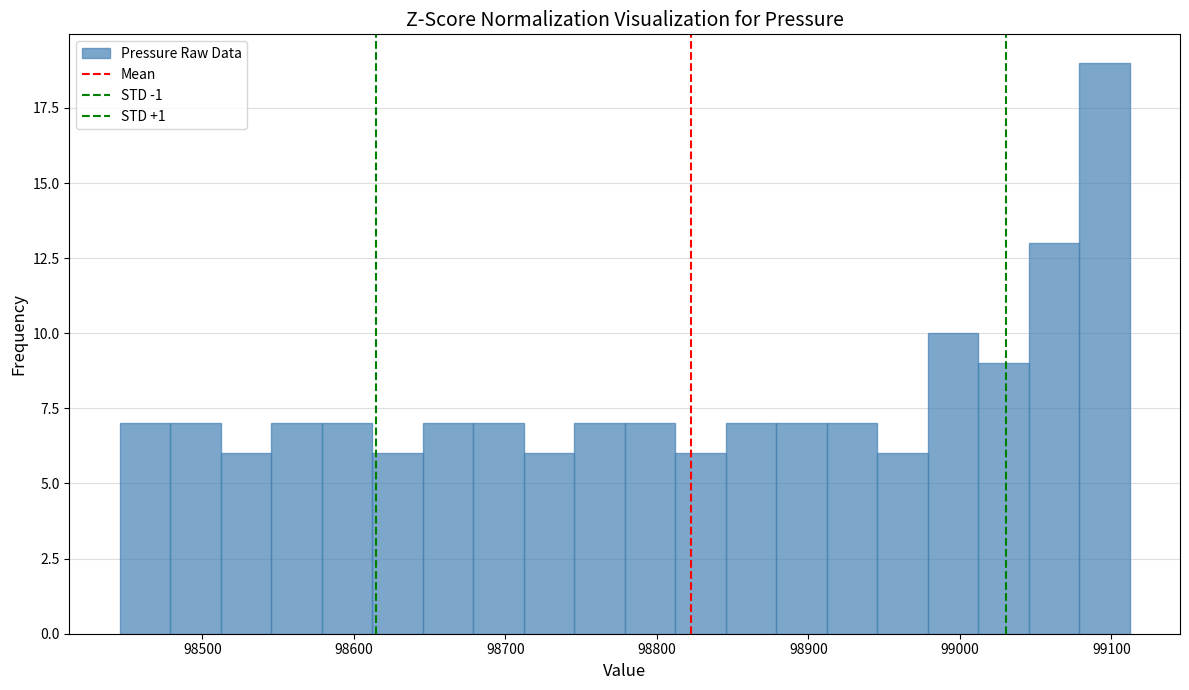

Read against the x-axis, roughly where is the centre of the tallest bar?

99100